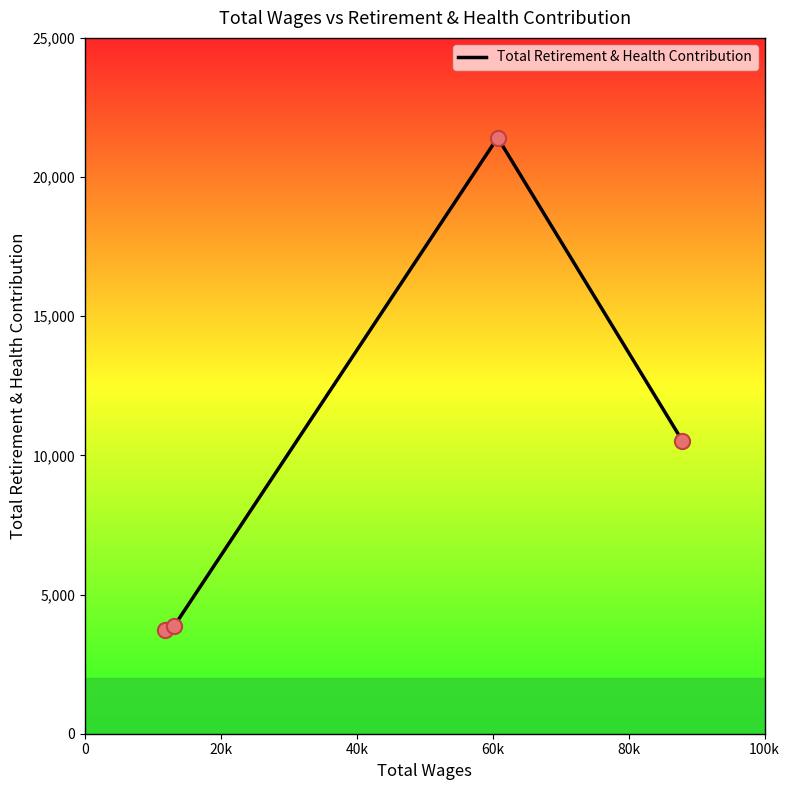

True or false: there are more than 1 points higher than both neighbors.

False